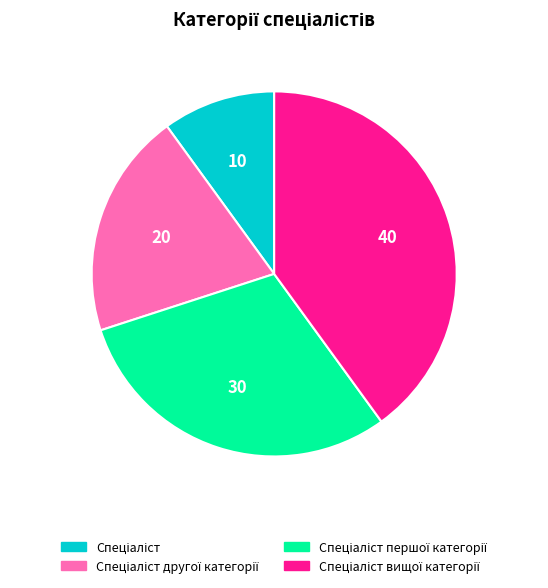

Does any single category account for the majority?

No